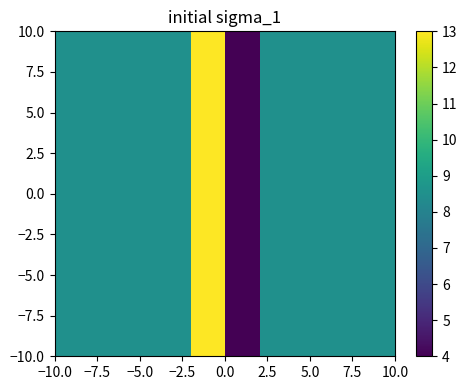

How many data points does each series have?

2